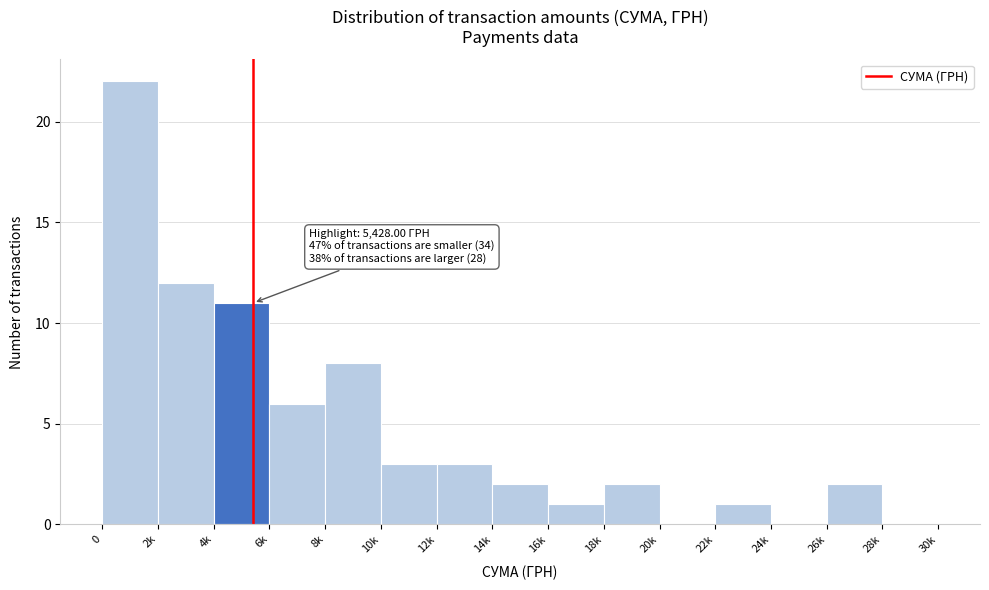

Reading left to right, extract all data points from this chart.

0=22	2k=12	4k=11	6k=6	8k=8	10k=3	12k=3	14k=2	16k=1	18k=2	20k=0	22k=1	24k=0	26k=2	28k=0